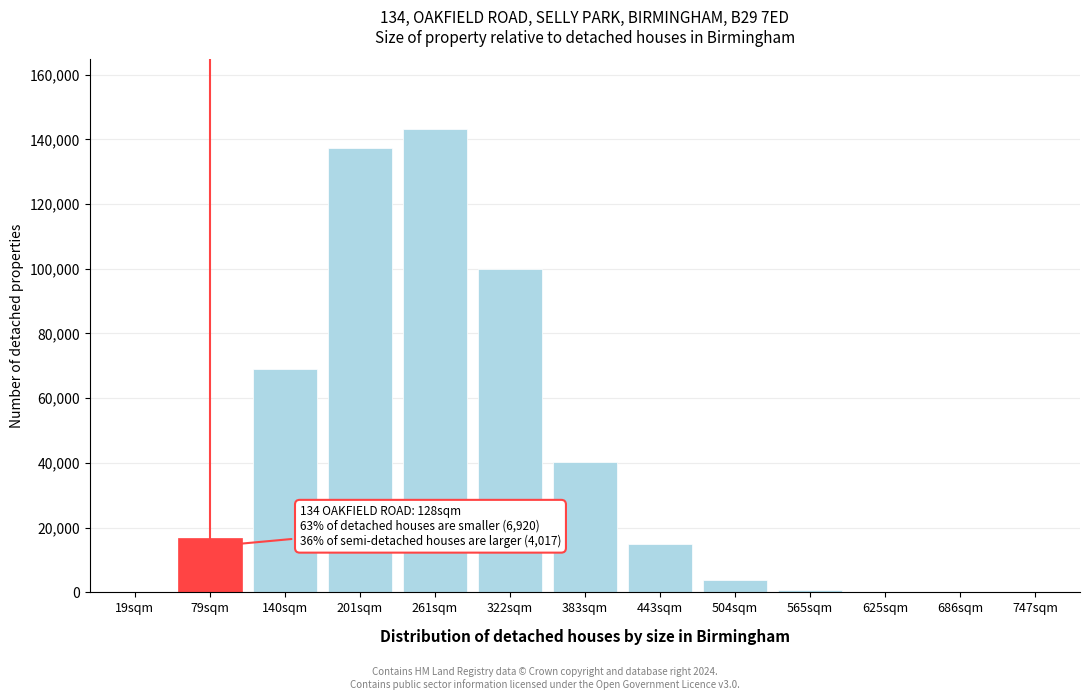

Which has a higher value, 443sqm or 201sqm?

201sqm